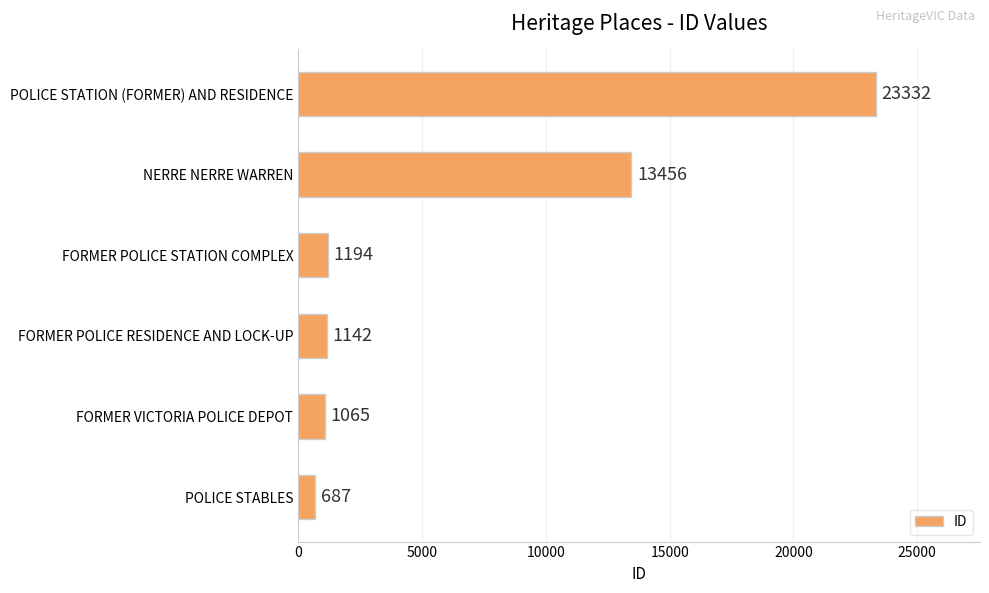

Where is the data nearest to the value 12009?

NERRE NERRE WARREN